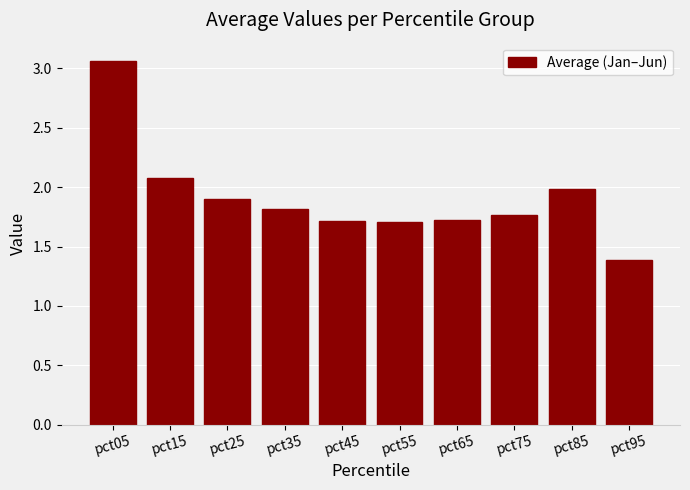

Which has a higher value, pct15 or pct65?

pct15